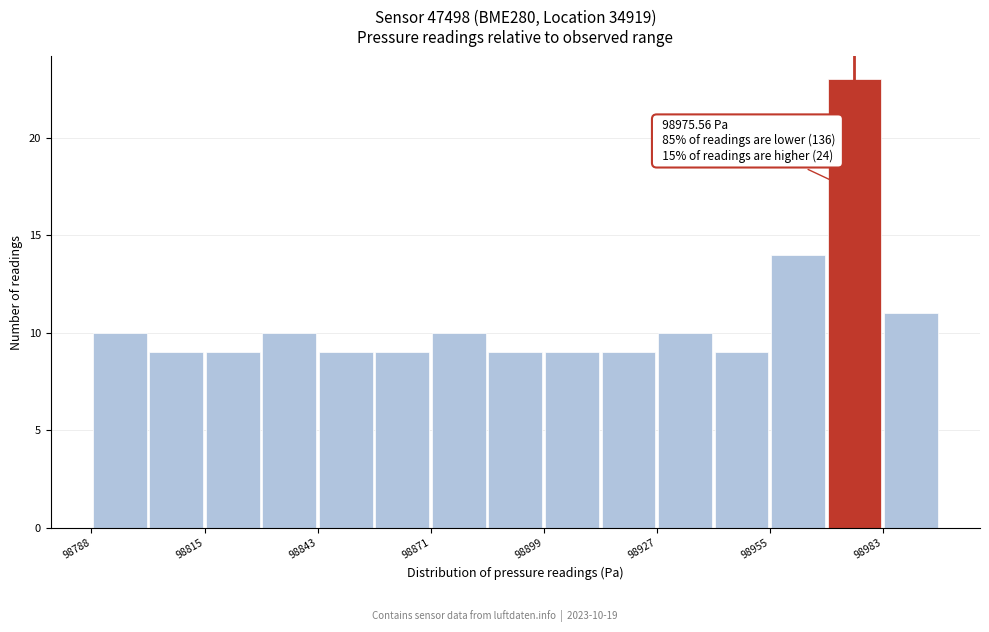

Read against the x-axis, roughly where is the centre of the tallest bar?

98975